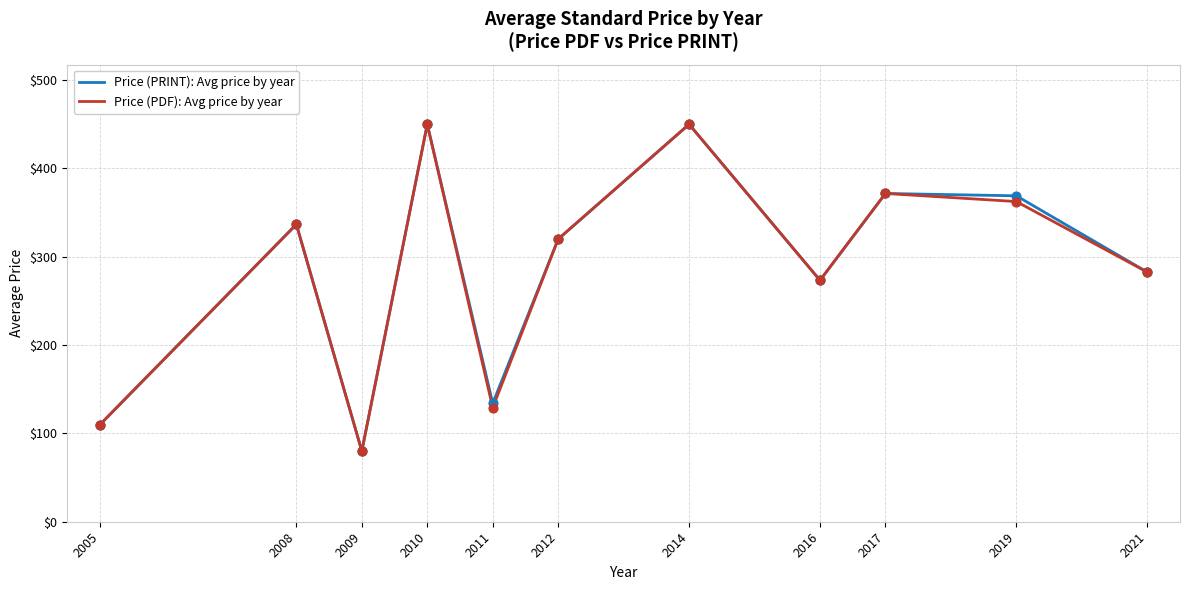

What is the spread (max minus min) of values at 2011?

5.0